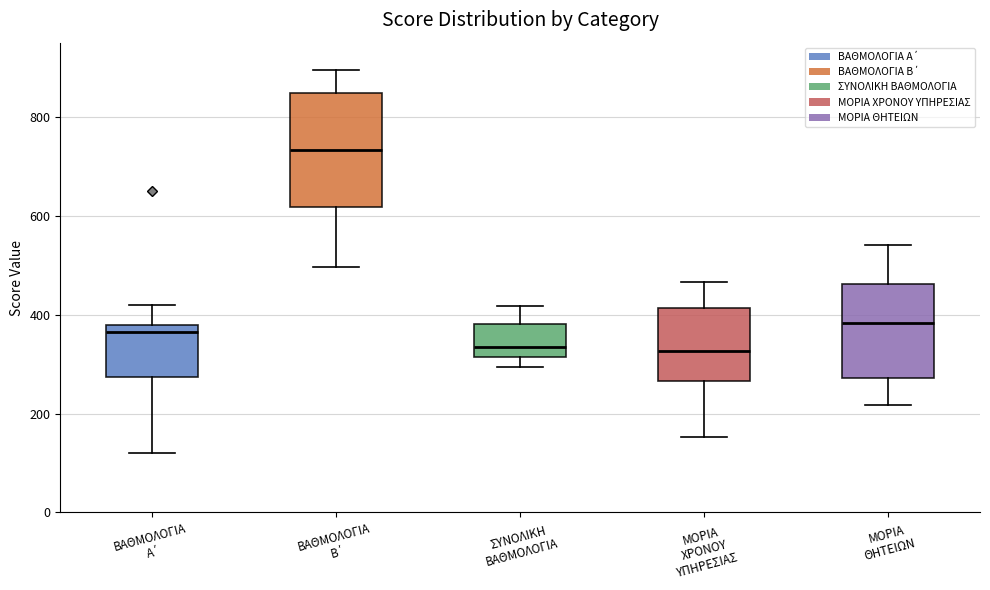

Where is the upper edge of the box for ΜΟΡΙΑ ΧΡΟΝΟΥ ΥΠΗΡΕΣΙΑΣ on the y-axis? The values are not printed on the chart, so give them approximately, as read against the axis.

420